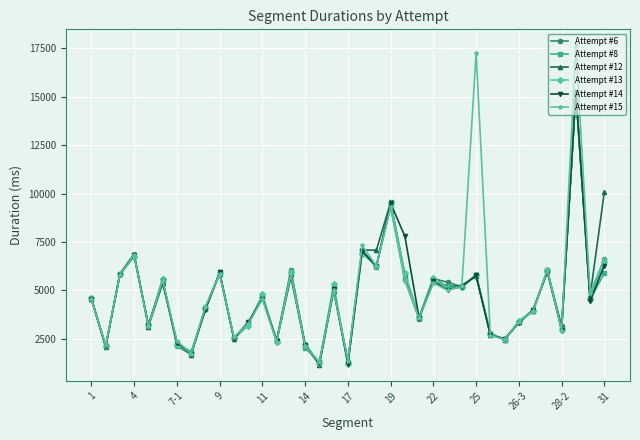

Which series has the widest spread of values?

Attempt #15